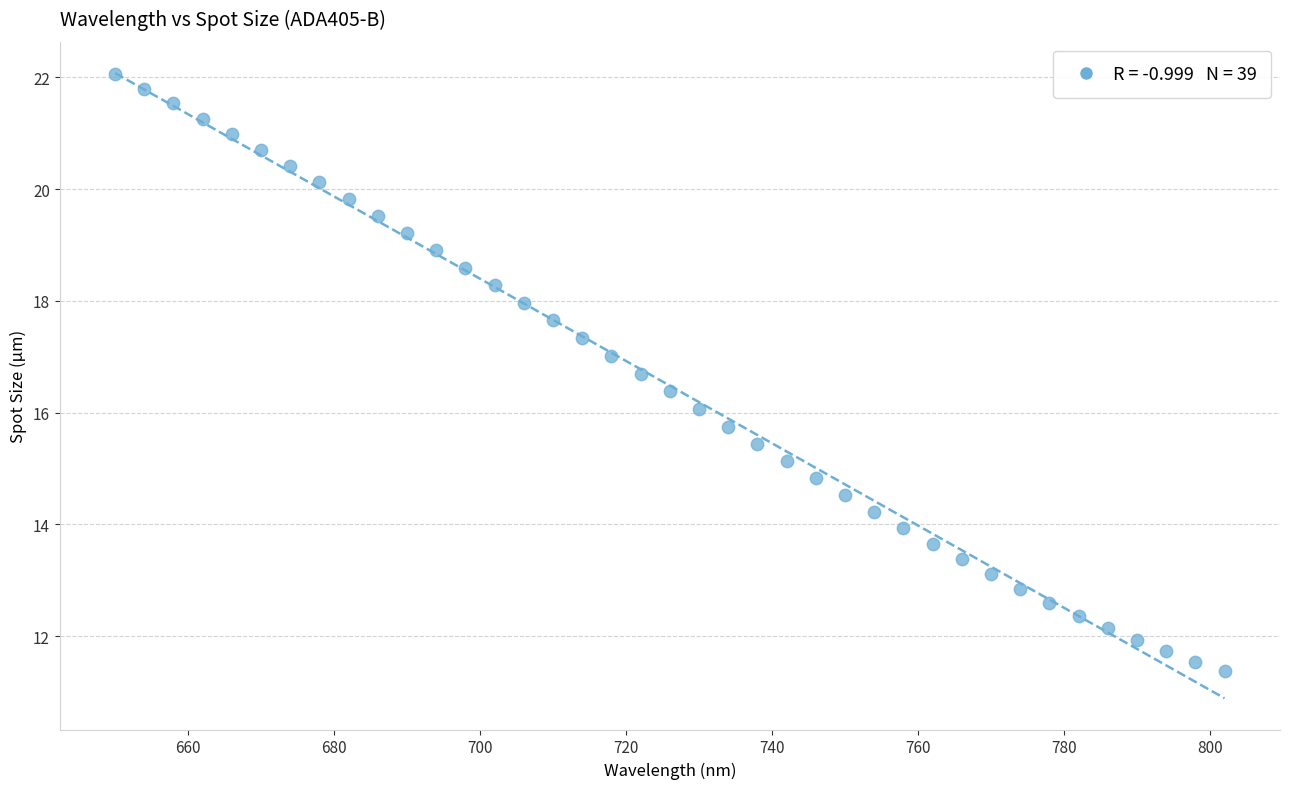

What is the range of X values (max minus min)?

152.0